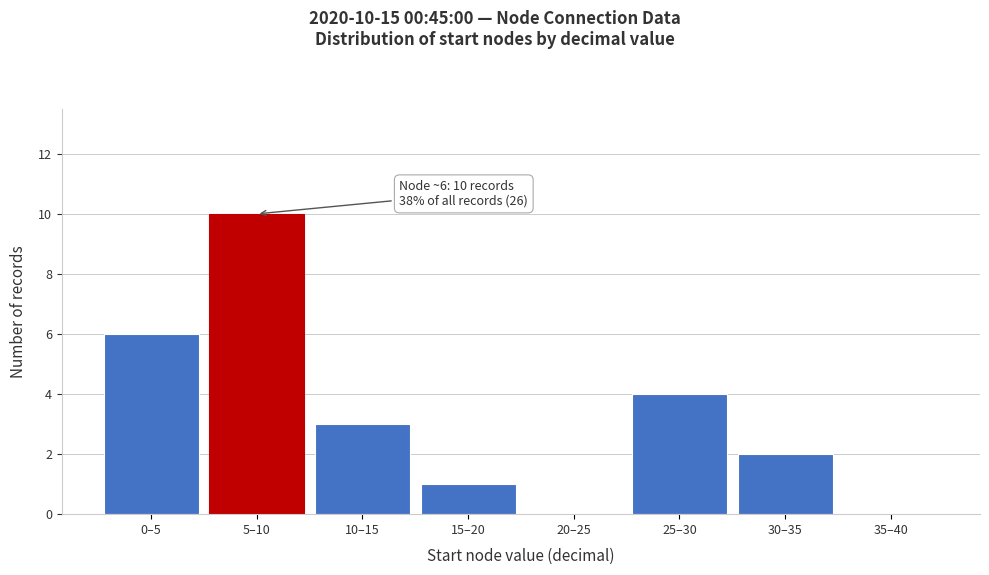

Reading left to right, transcribe all the data shown in this chart.

0–5=6	5–10=10	10–15=3	15–20=1	20–25=0	25–30=4	30–35=2	35–40=0